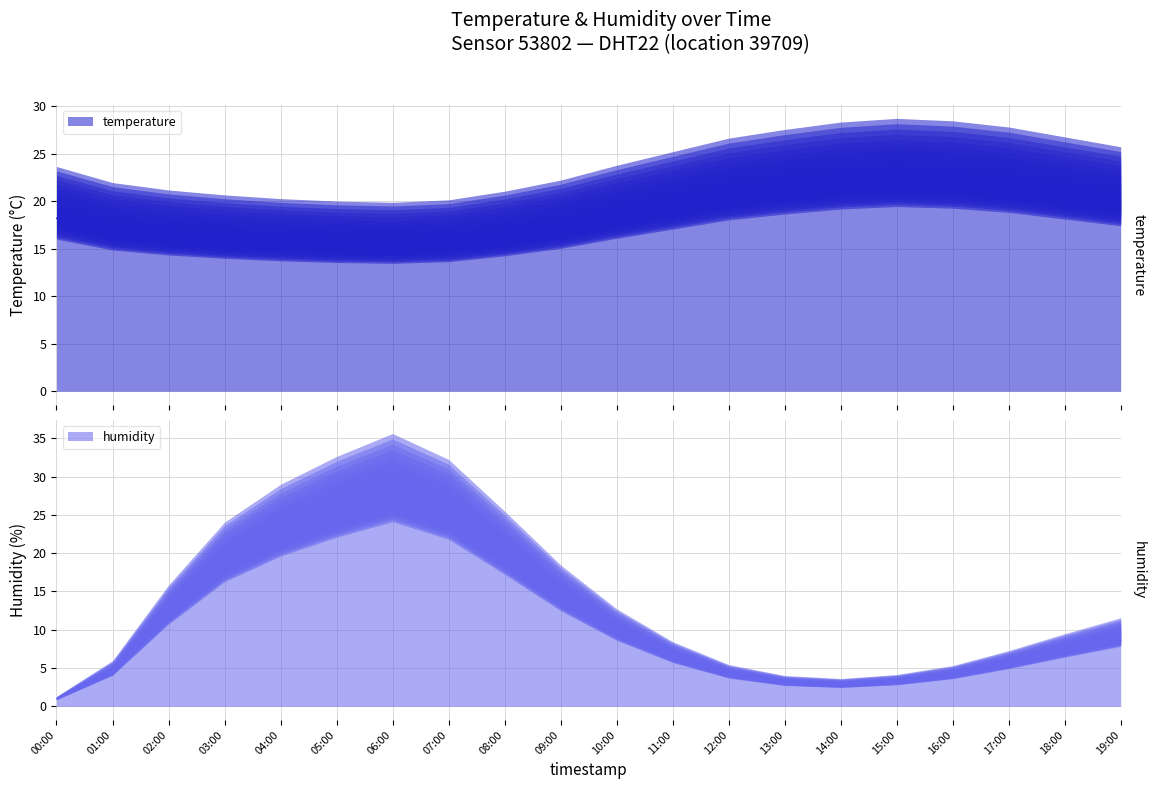

Where is humidity nearest to the value 14?

09:00